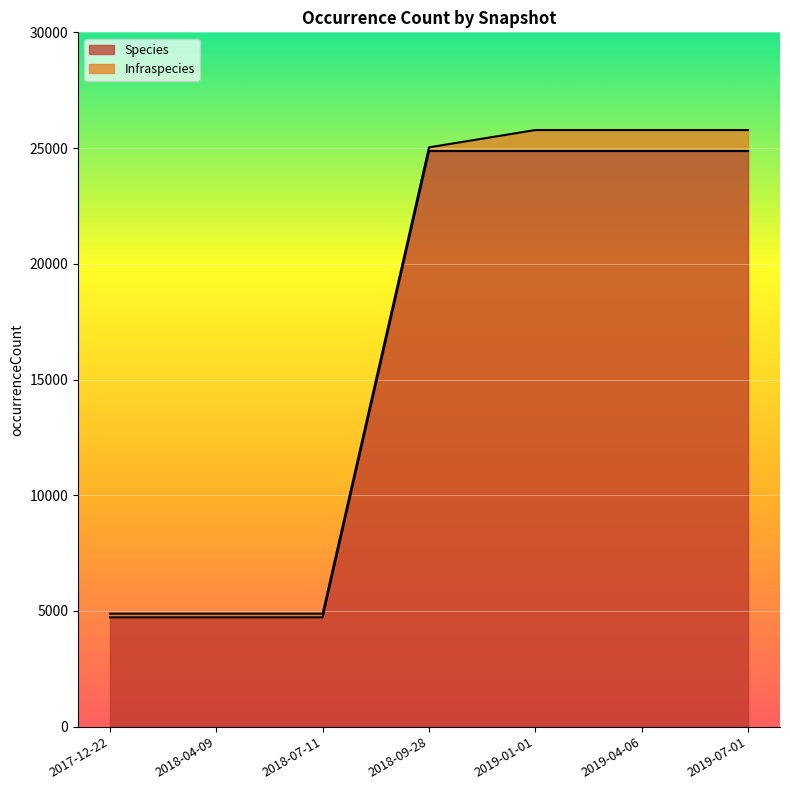

Reading left to right, list all the values displayed in this chart.

4724	4724	4724	24871	24871	24871	24871